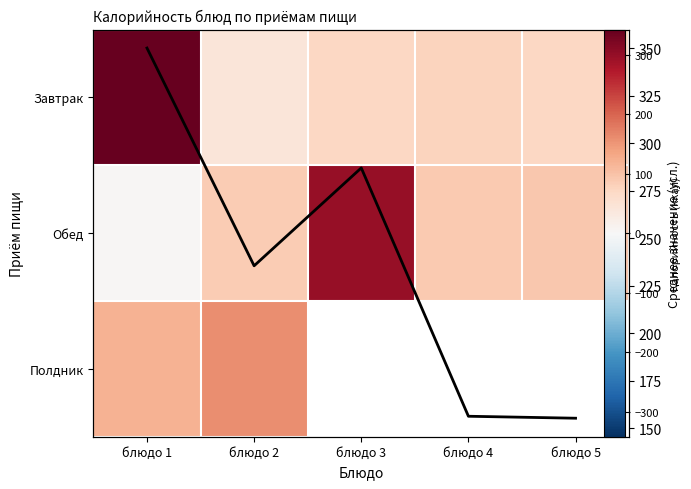

What is the average value of the Обед series?

114.3